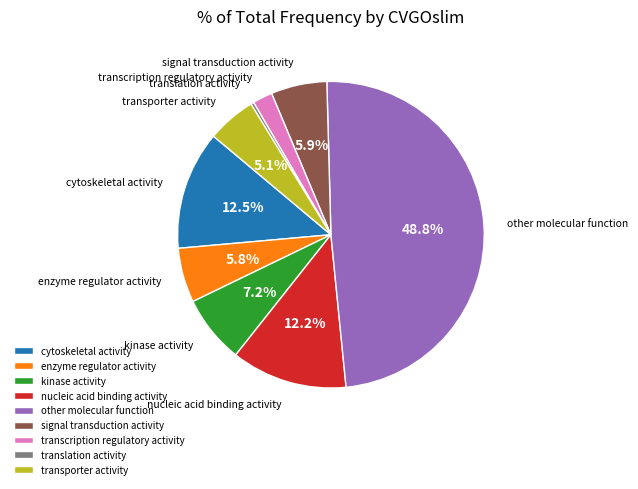

Is there a majority slice in this chart?

No